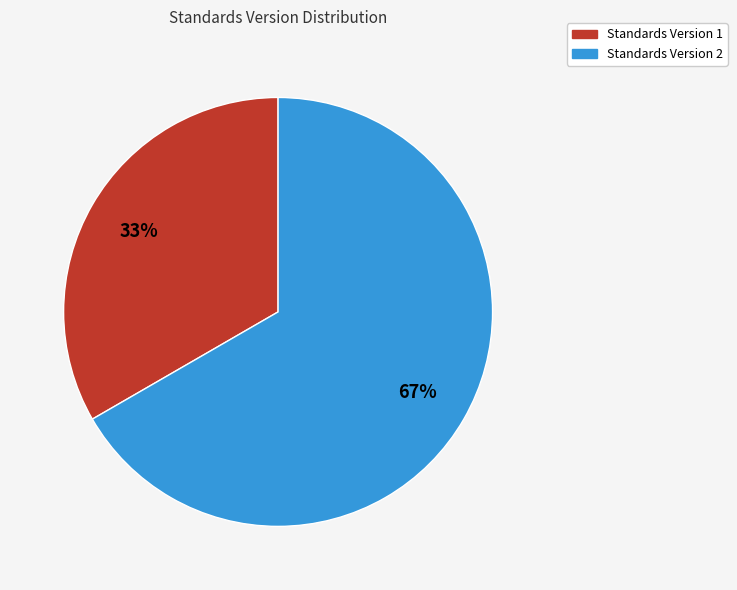

To the nearest percent, what is the average slice percentage?

50%